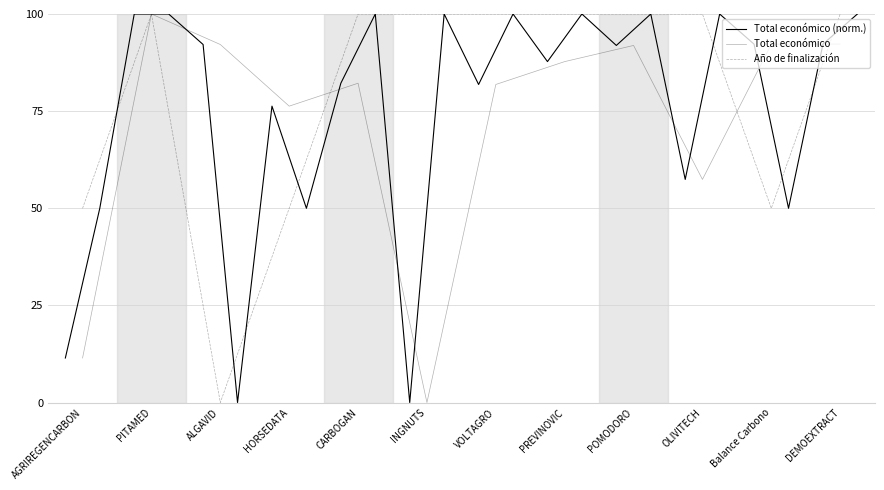

Which has a higher value, PREVINOVIC or ALGAVID?

ALGAVID